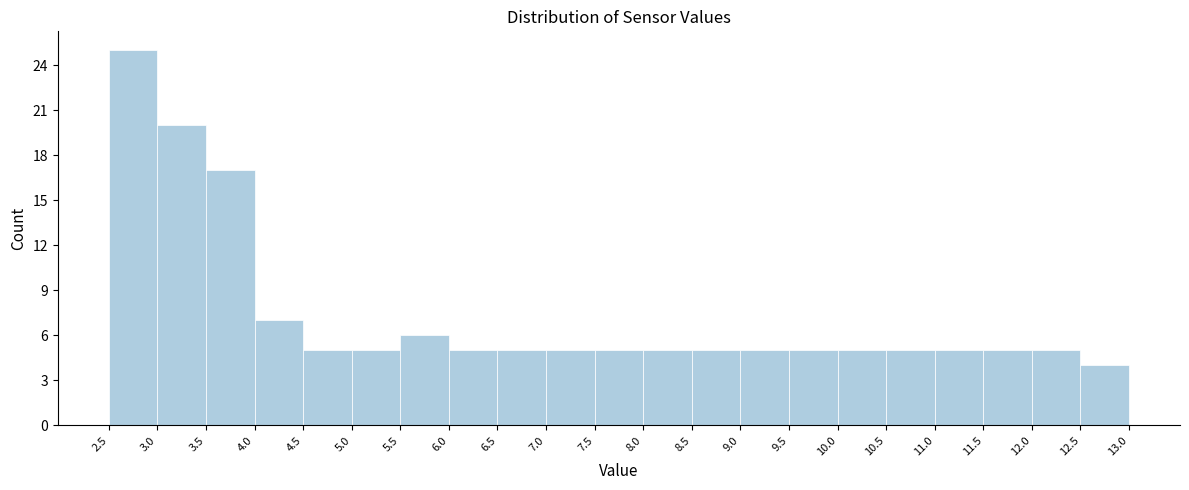

Over which range of the x-axis is the bar tallest?

2.5 to 3.0